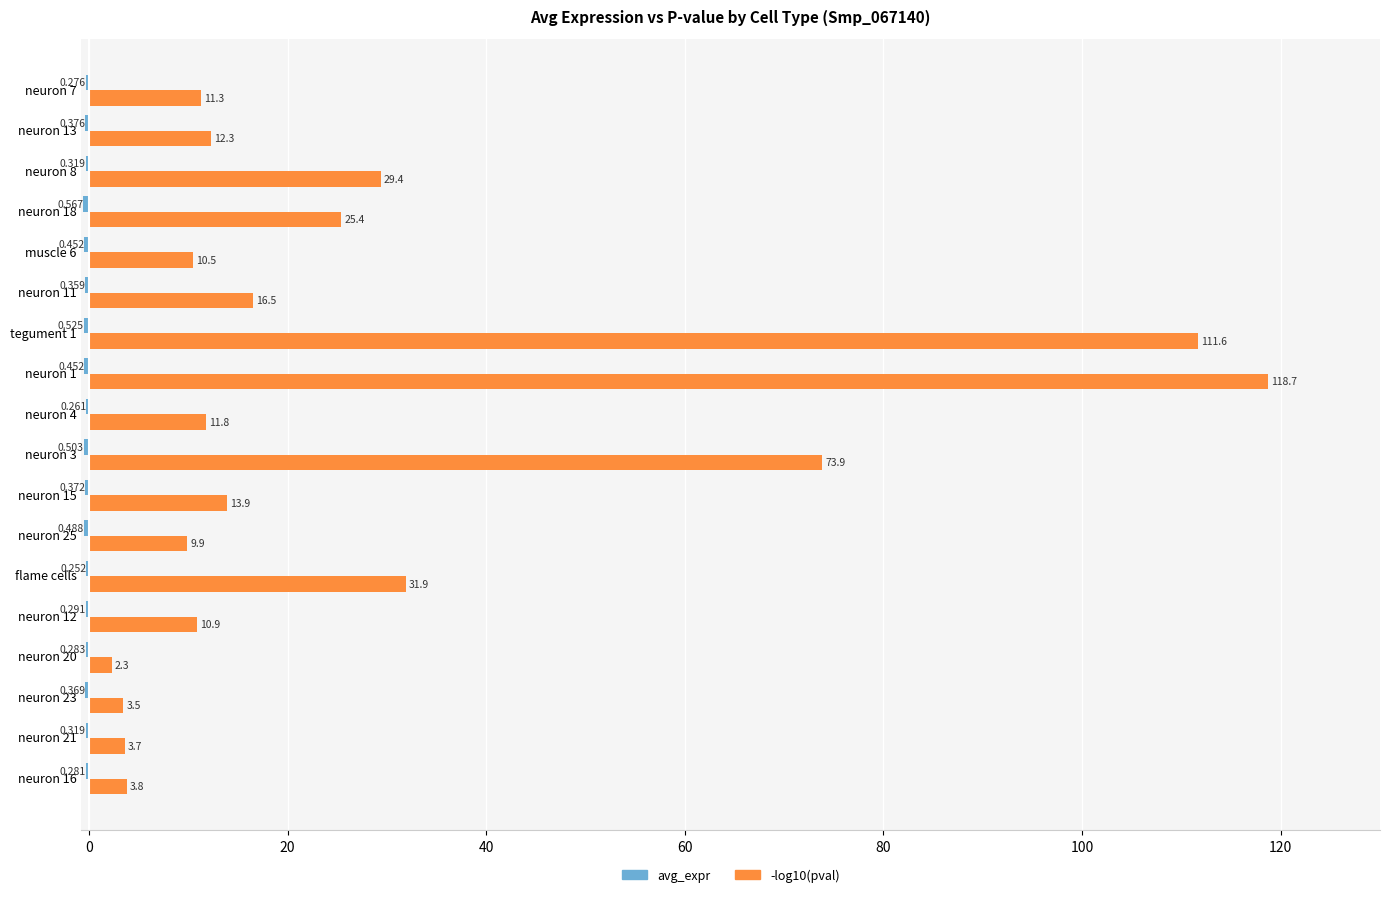

Which series has the largest total across all categories?

-log10(pval)